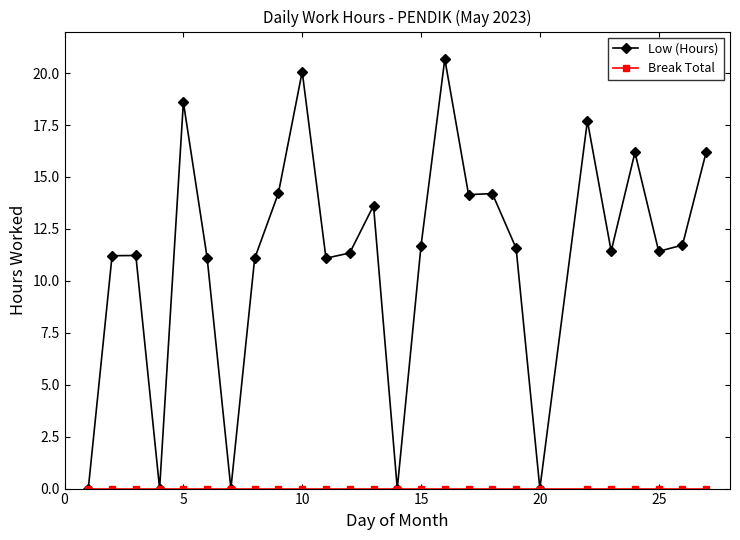

Which series has the widest spread of values?

Low (Hours)